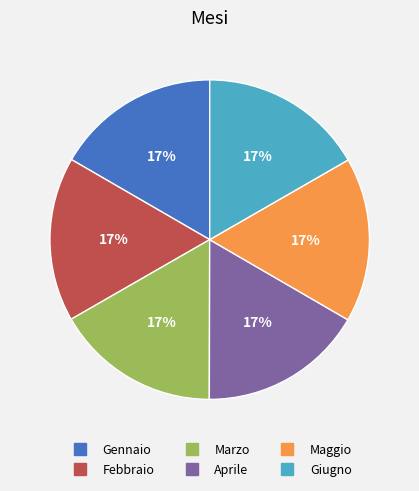

Is it true that Febbraio is 17% of the pie?

True